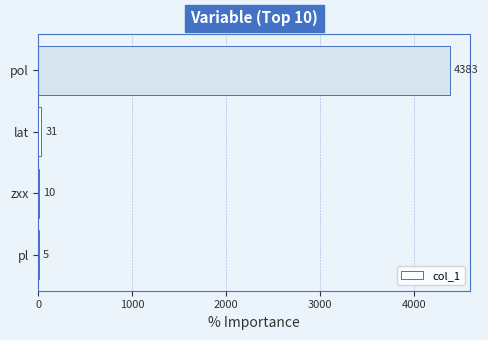

What is the maximum value shown in the chart?

4383